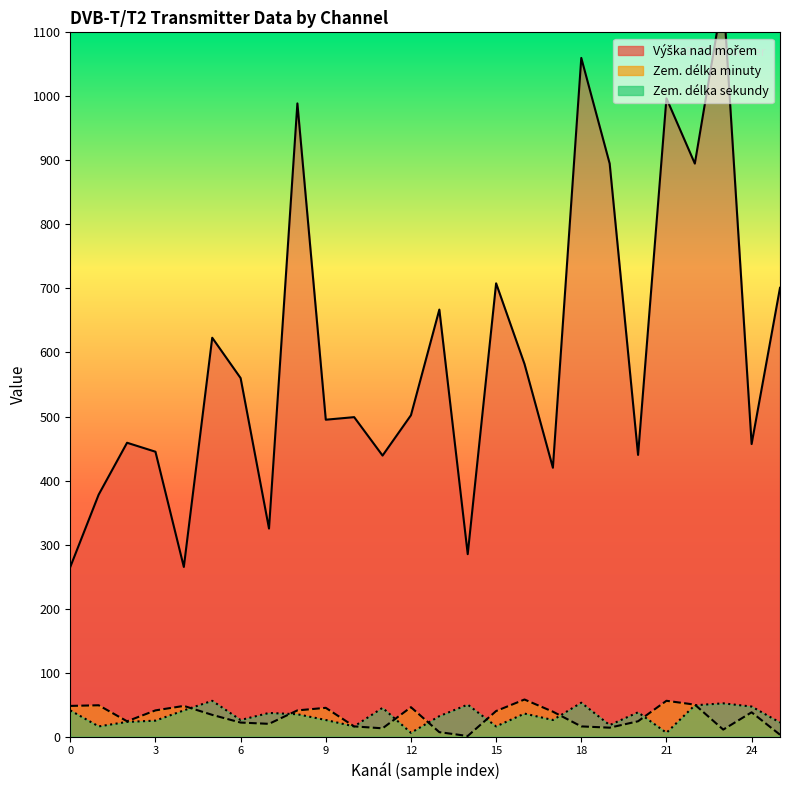

The value of Výška nad mořem at 22 is 895. True or false?

True